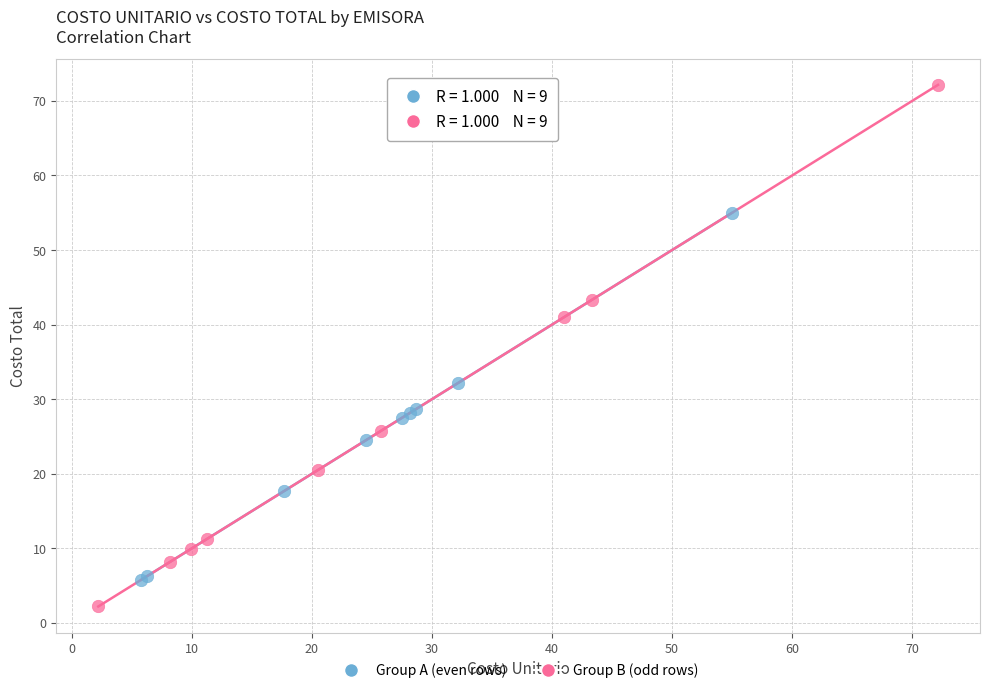

Which series has the widest spread of Y values?

Group B (odd rows)